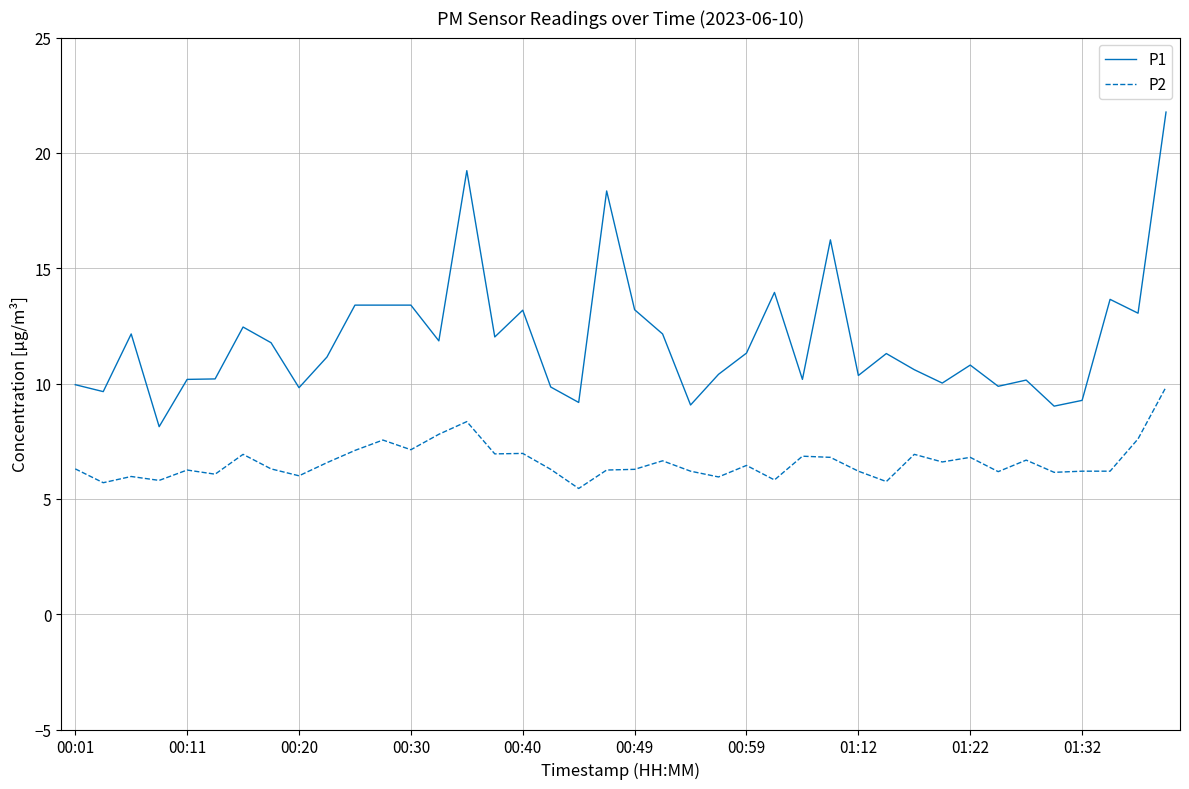

True or false: P1 has more than 0 points higher than both neighbors.

True